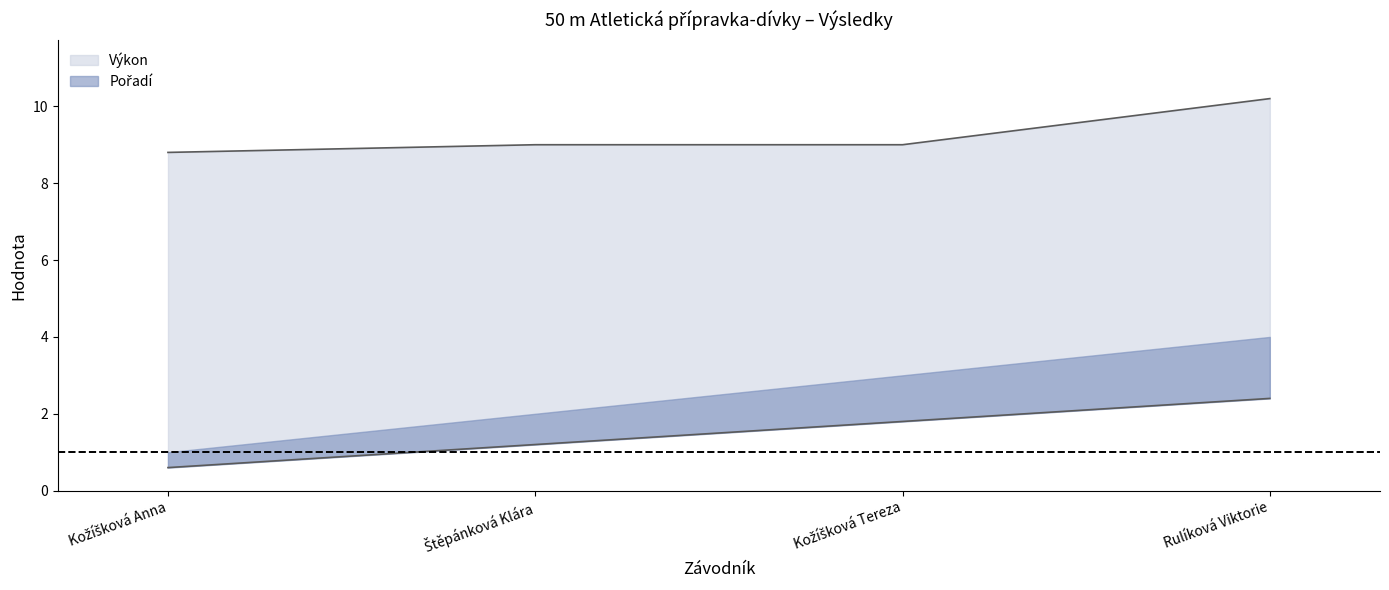

Does the chart have visible grid lines?

No